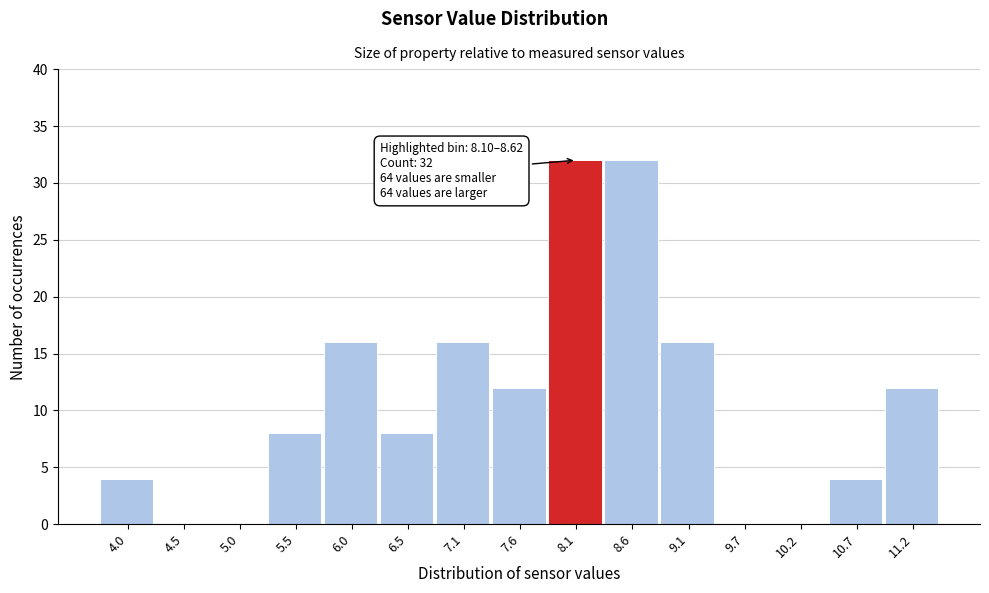

Reading right to left, list all the values displayed in this chart.

11.2=12	10.7=4	10.2=0	9.7=0	9.1=16	8.6=32	8.1=32	7.6=12	7.1=16	6.5=8	6.0=16	5.5=8	5.0=0	4.5=0	4.0=4